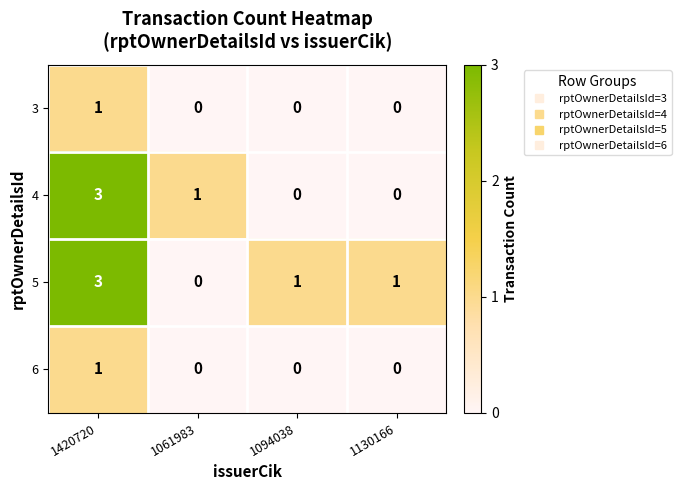

Where does the 4 series first go above 1?

1420720